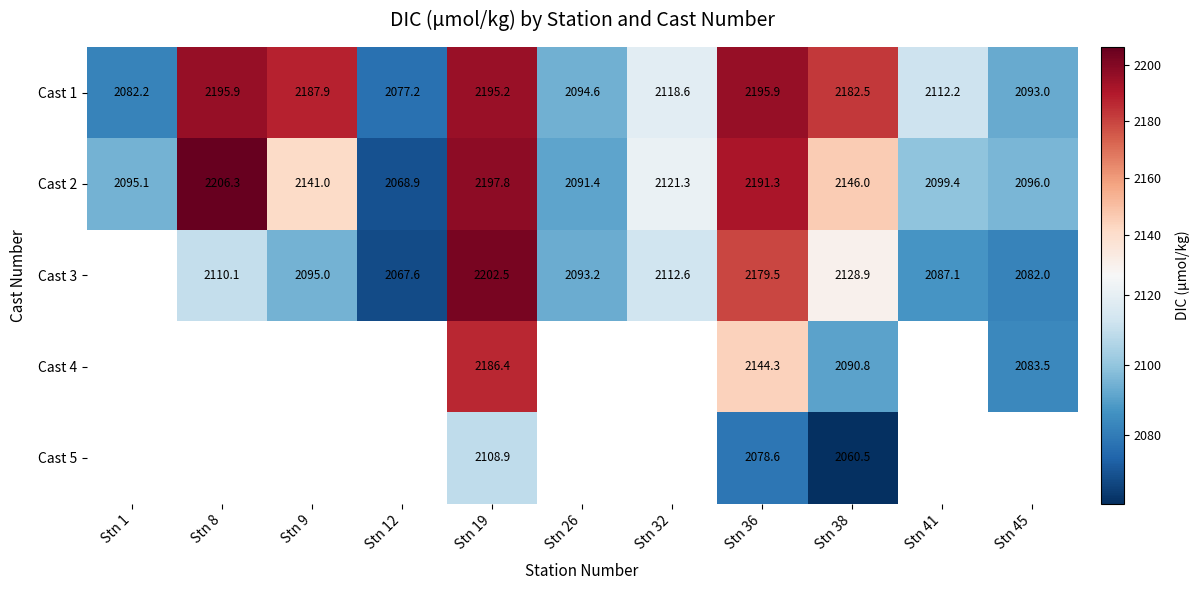

At which label does Cast 1 first exceed 2118?

Stn 8